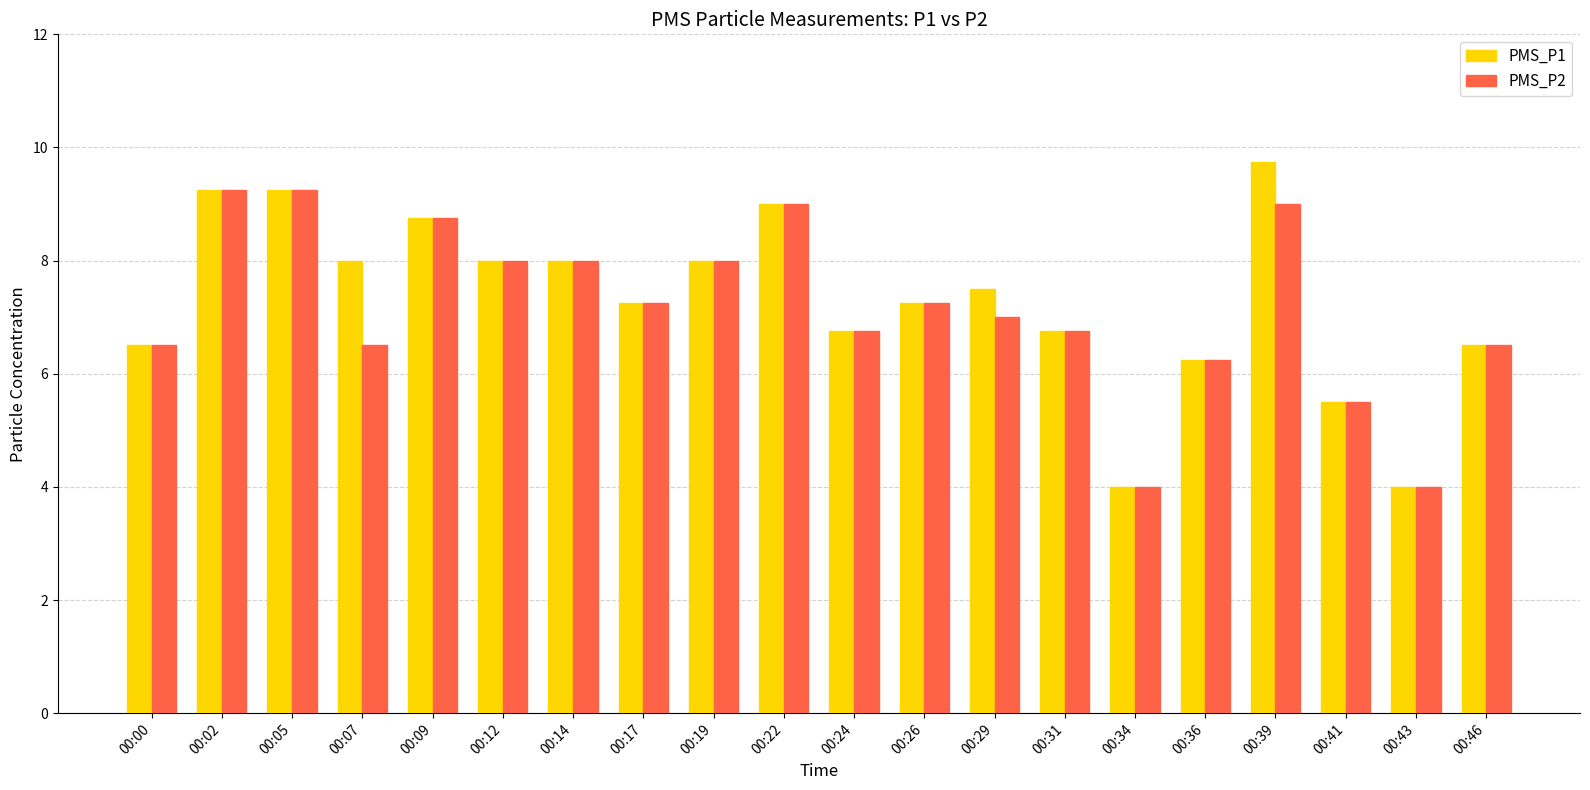

True or false: PMS_P2 has a value of 8.0 at 00:14.

True